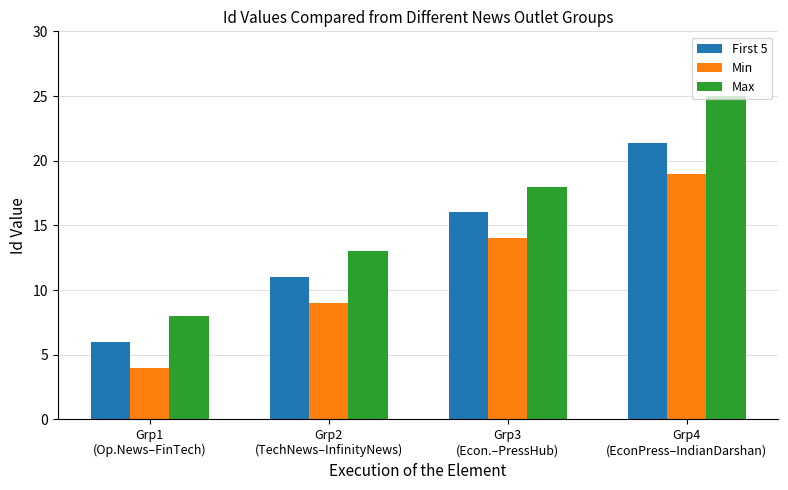

Which label corresponds to the smallest value in the chart?

Grp1
(Op.News–FinTech)